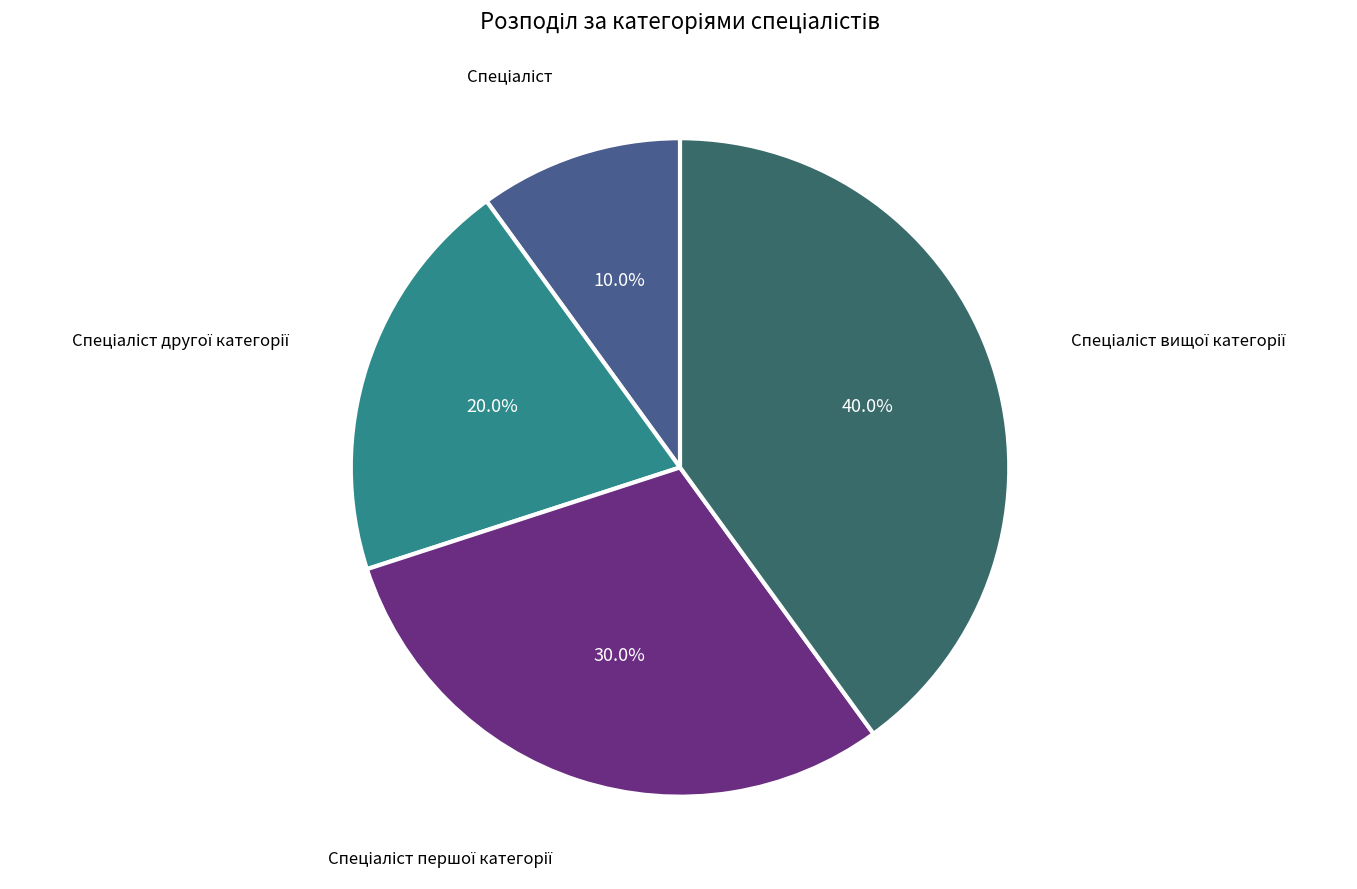

Does any single category account for the majority?

No